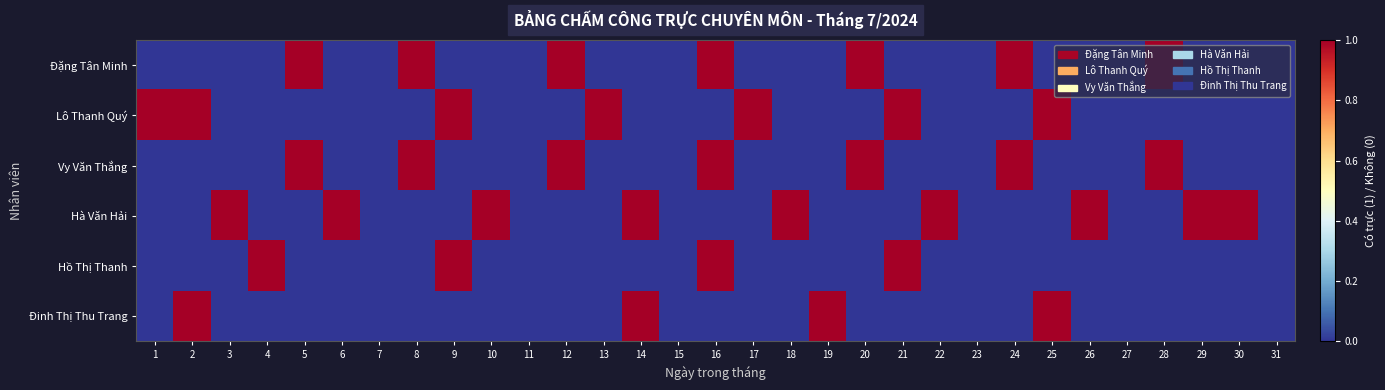

At which category is the sum across all series the highest?

16